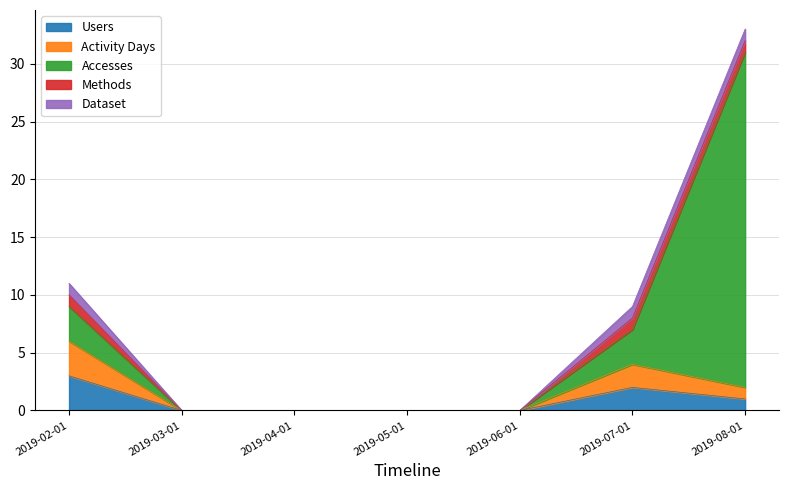

Reading right to left, transcribe all the data shown in this chart.

Users: 2019-08-01=1	2019-07-01=2	2019-06-01=0	2019-05-01=0	2019-04-01=0	2019-03-01=0	2019-02-01=3
Activity Days: 2019-08-01=1	2019-07-01=2	2019-06-01=0	2019-05-01=0	2019-04-01=0	2019-03-01=0	2019-02-01=3
Accesses: 2019-08-01=29	2019-07-01=3	2019-06-01=0	2019-05-01=0	2019-04-01=0	2019-03-01=0	2019-02-01=3
Methods: 2019-08-01=1	2019-07-01=1	2019-06-01=0	2019-05-01=0	2019-04-01=0	2019-03-01=0	2019-02-01=1
Dataset: 2019-08-01=1	2019-07-01=1	2019-06-01=0	2019-05-01=0	2019-04-01=0	2019-03-01=0	2019-02-01=1